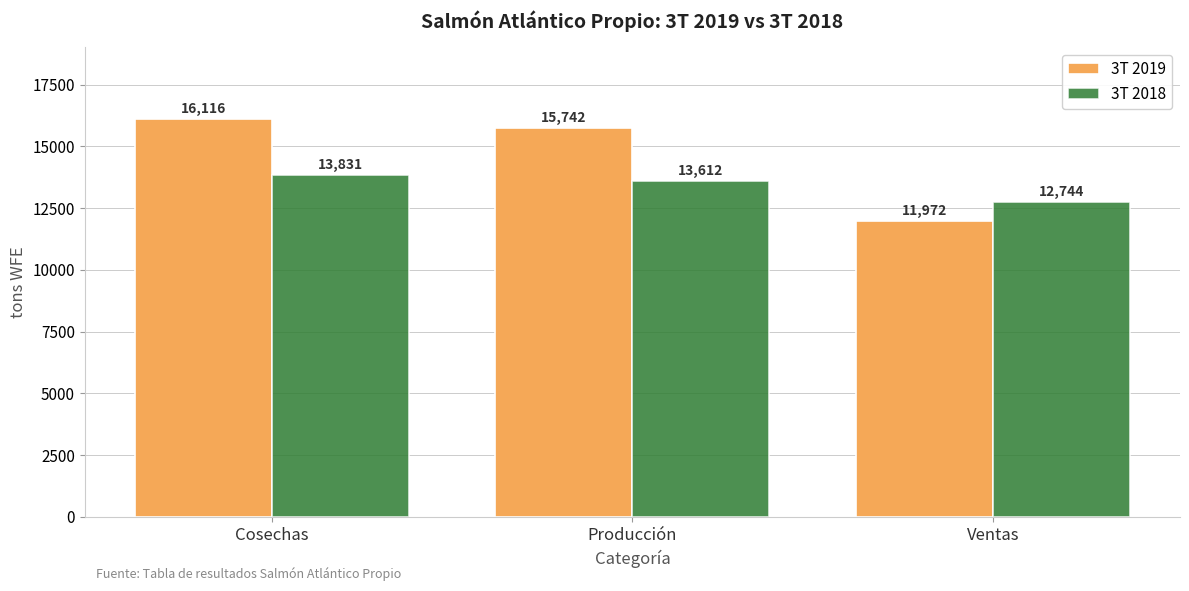

What is the smallest value displayed?

11972